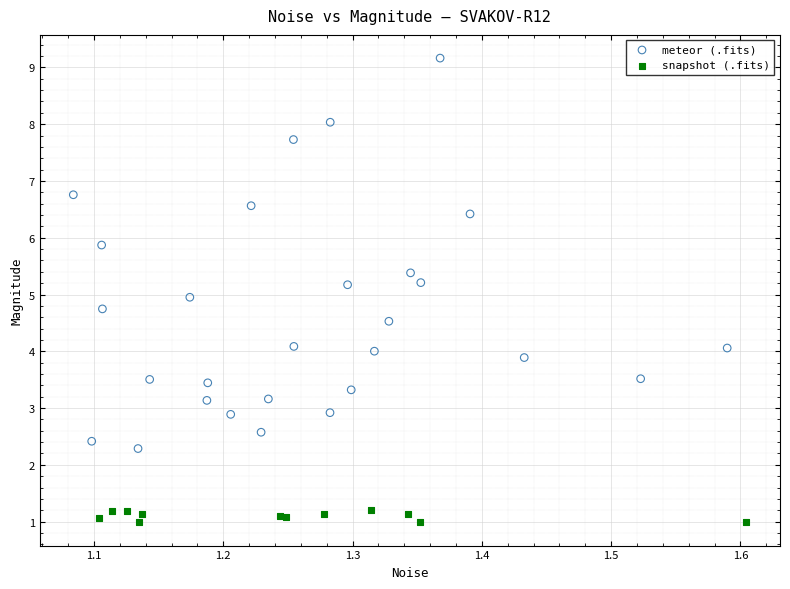

Which series has the largest Y range (max minus min)?

meteor (.fits)